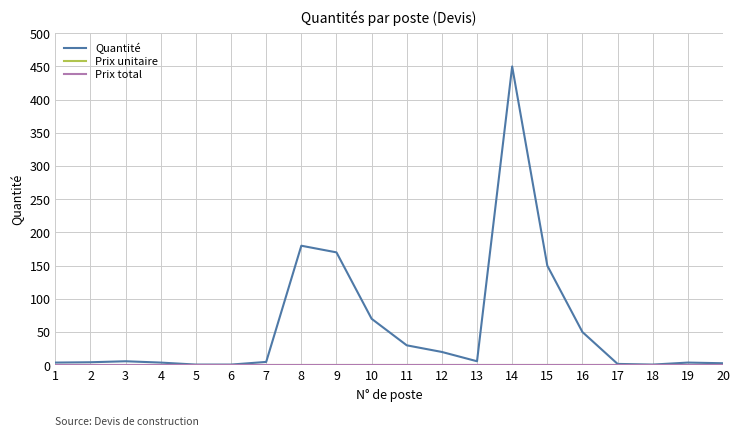

Does the chart have visible grid lines?

Yes